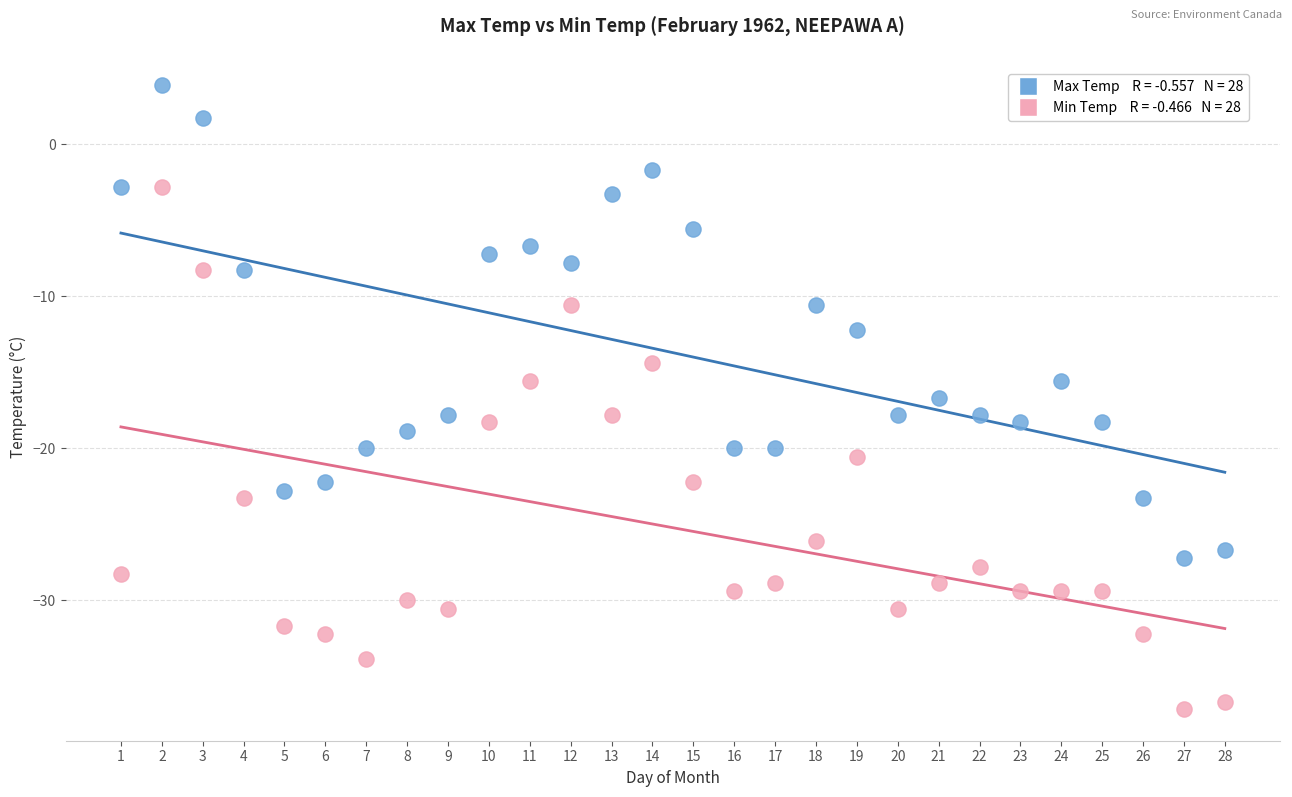

Across all data points, what is the range of Y values (max minus min)?

41.1